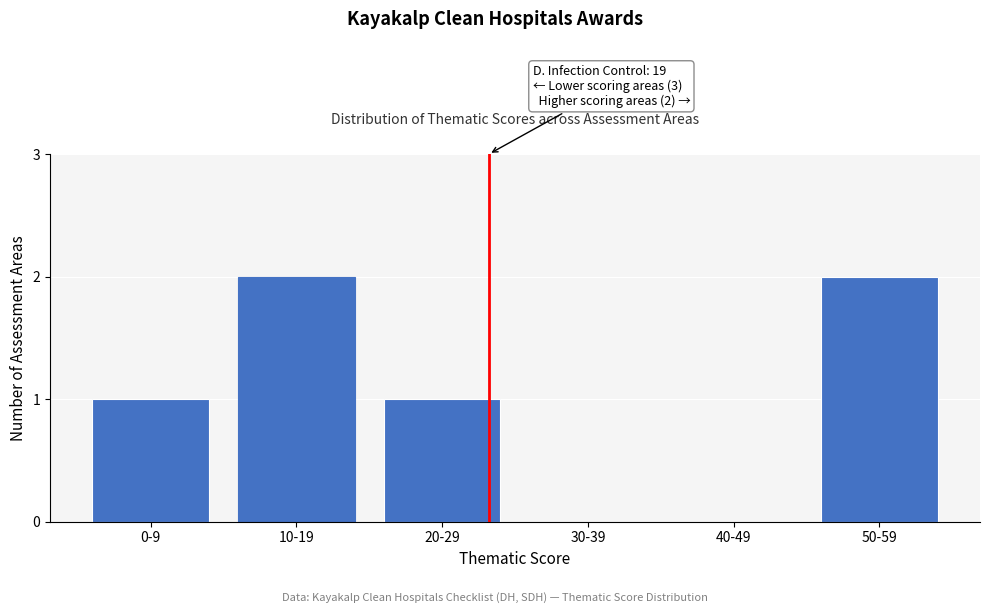

Reading right to left, transcribe all the data shown in this chart.

50-59=2	40-49=0	30-39=0	20-29=1	10-19=2	0-9=1